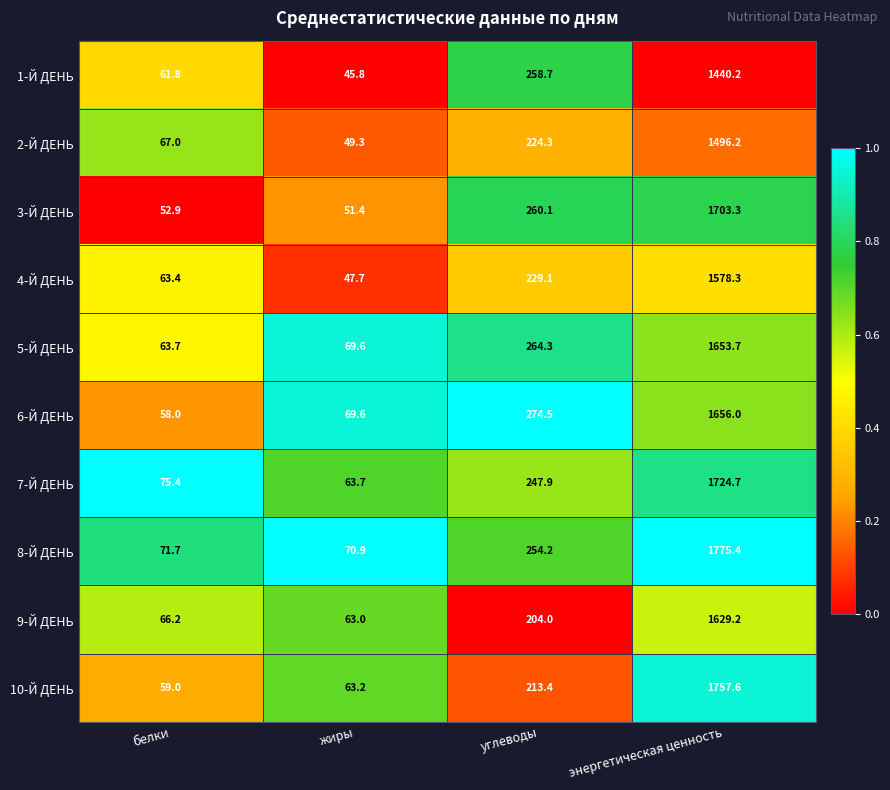

What is the minimum value shown in the chart?

45.8